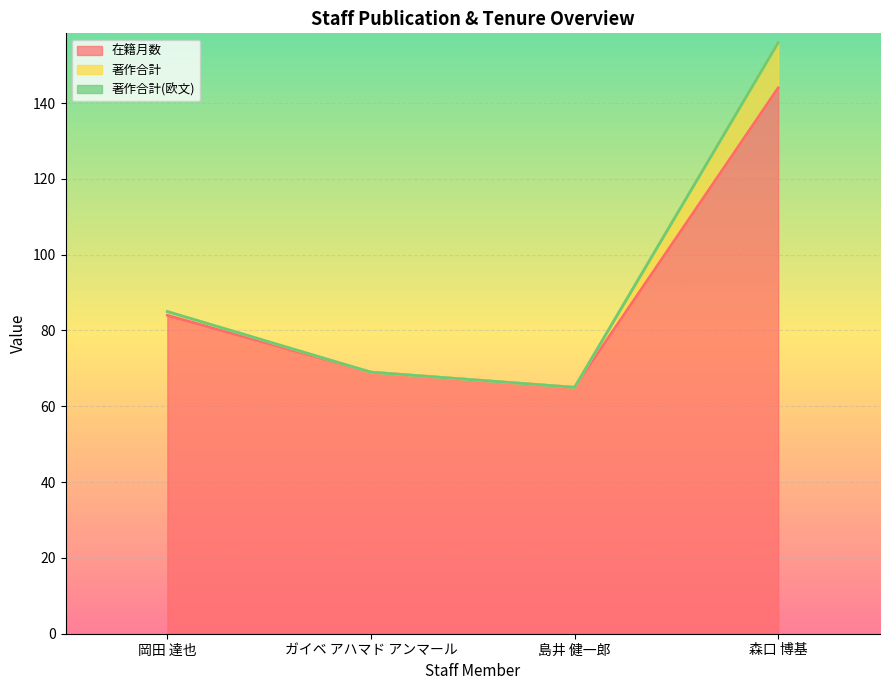

The 在籍月数 series shows 258 at 森口 博基. True or false?

False